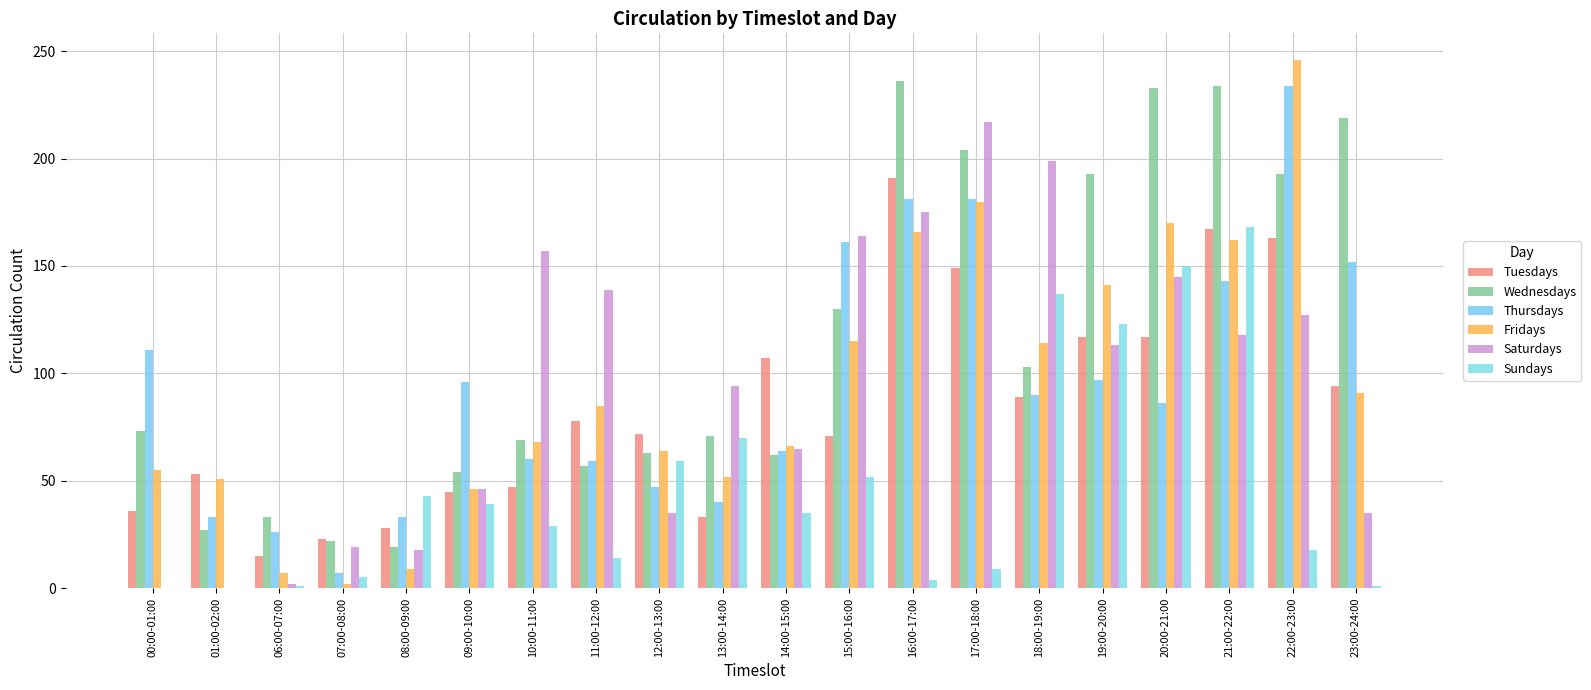

True or false: Fridays has a value of 85 at 11:00-12:00.

True